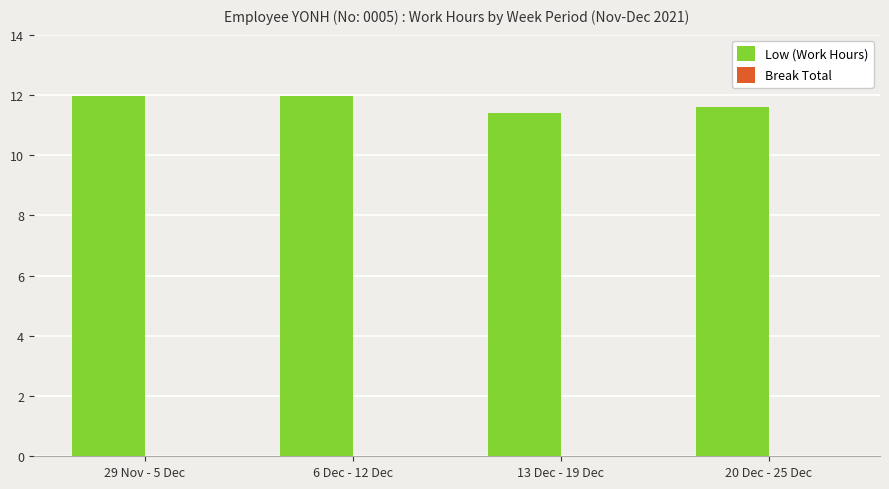

What is the greatest value displayed?

12.0